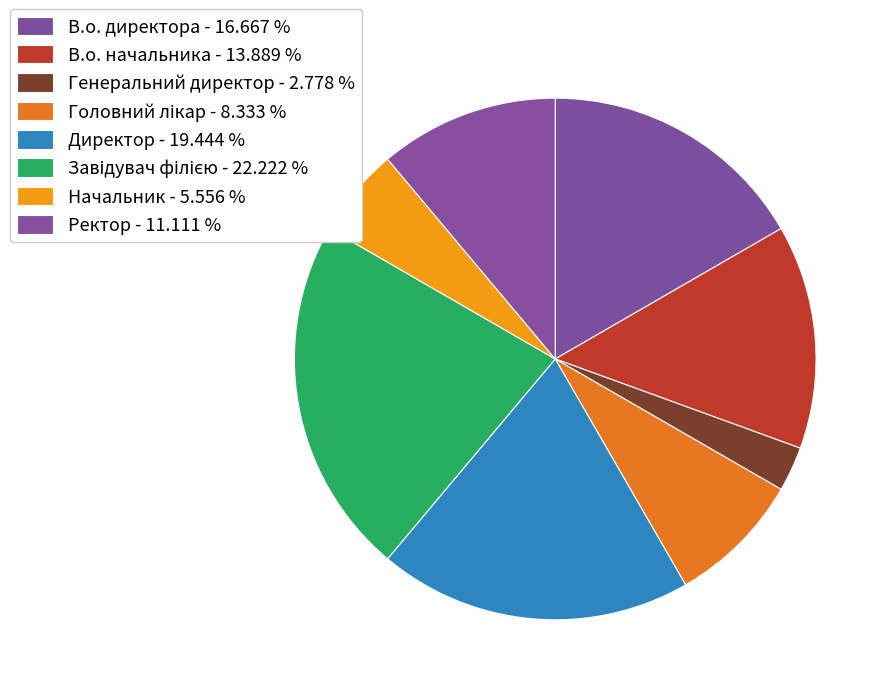

Is Генеральний директор the majority of the pie?

No